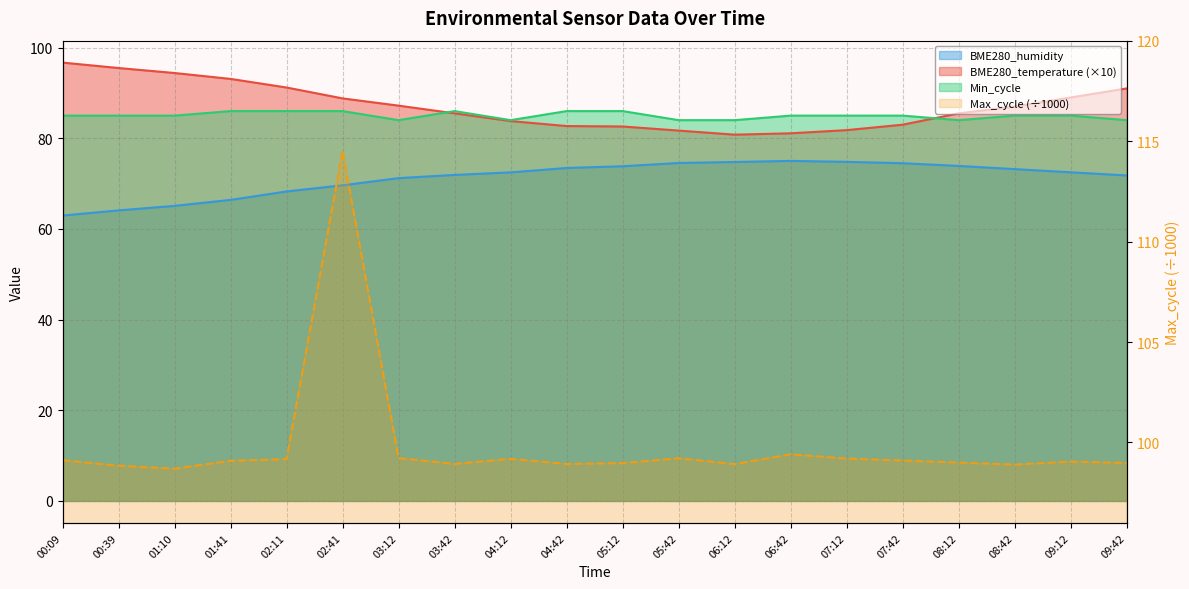

What is the minimum value shown in the chart?

63.0